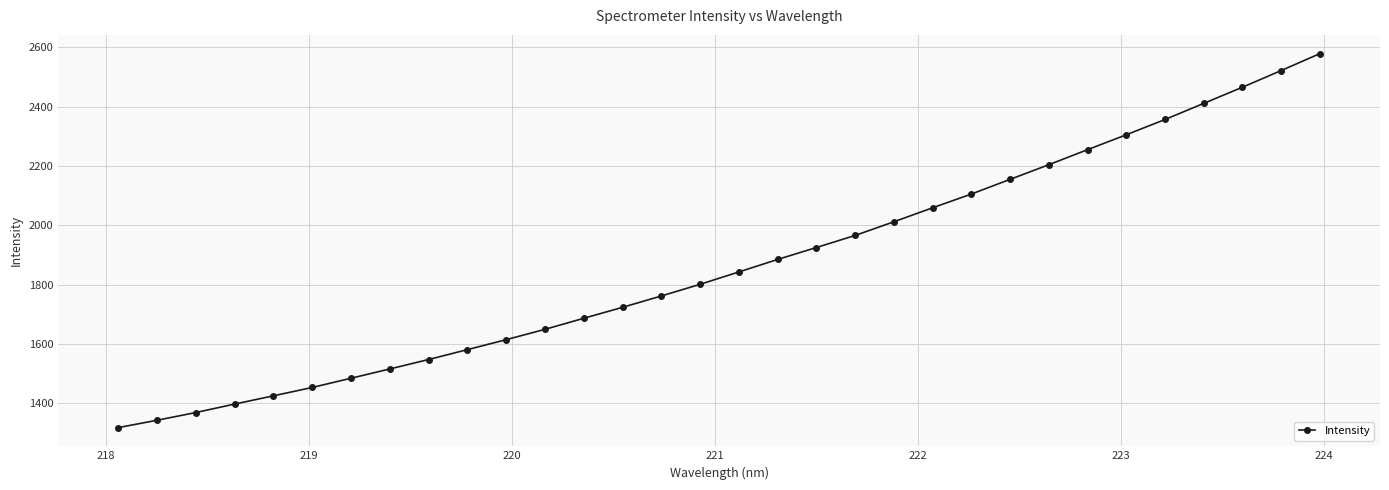

What is the difference between the maximum and minimum values?

1260.9